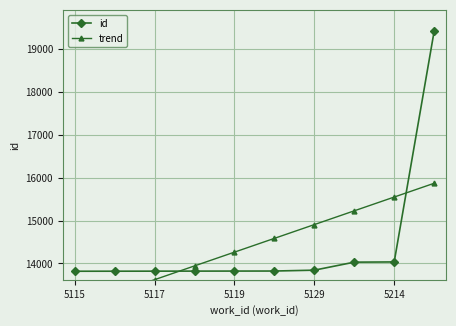

True or false: id has a value of 3851 at 5129.

False